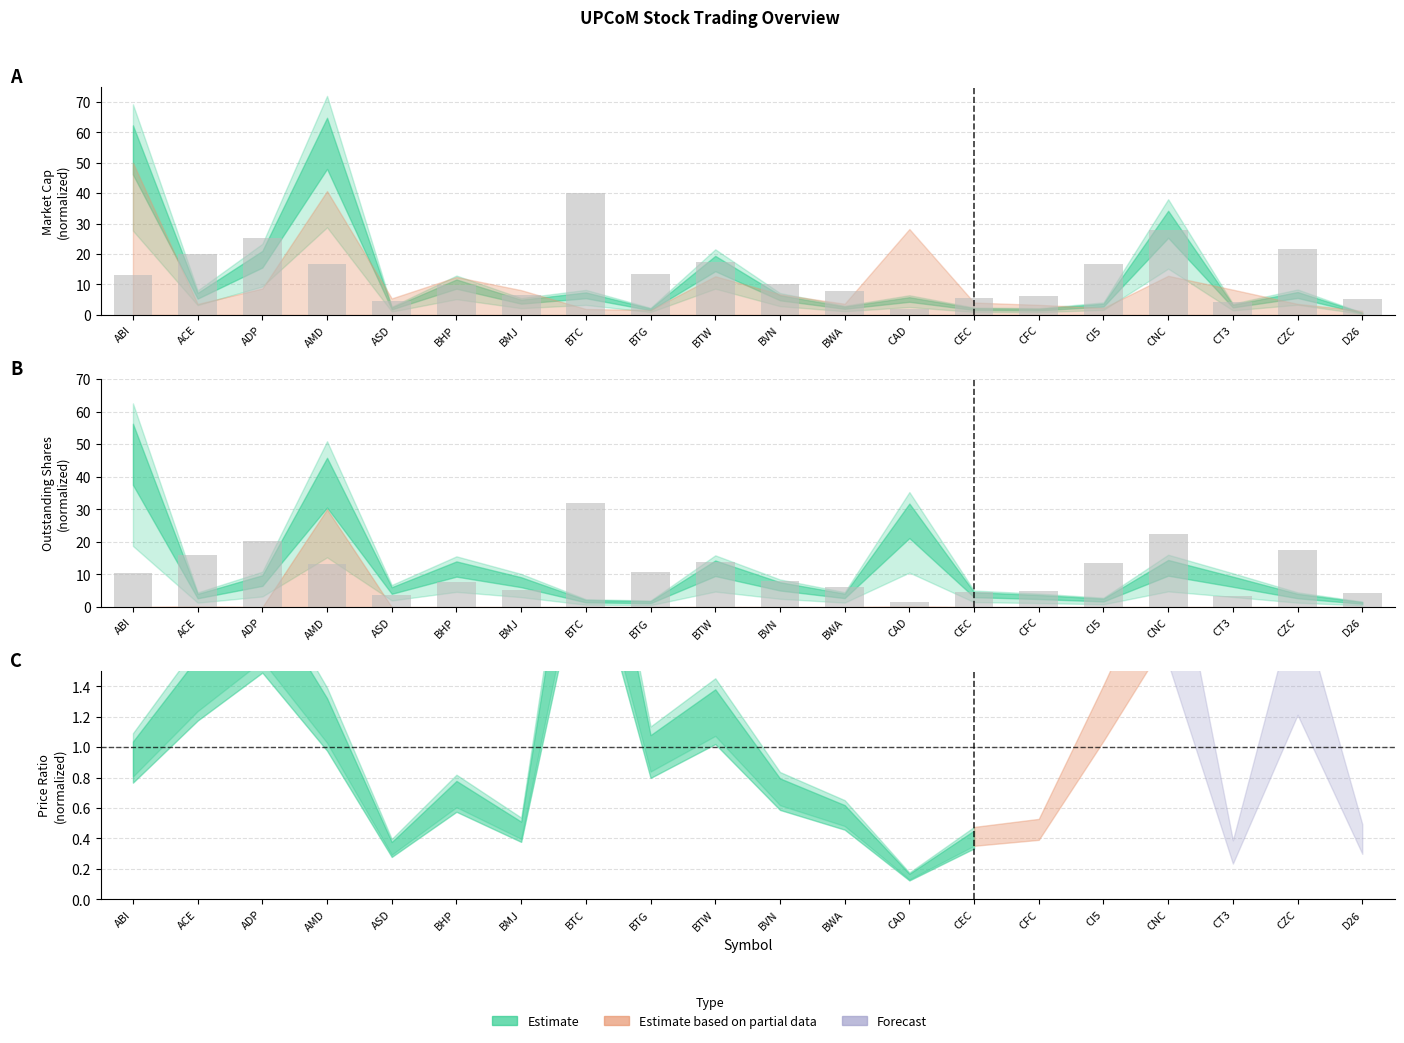

Read the Reference Price (scaled) value at CT3.

4.2